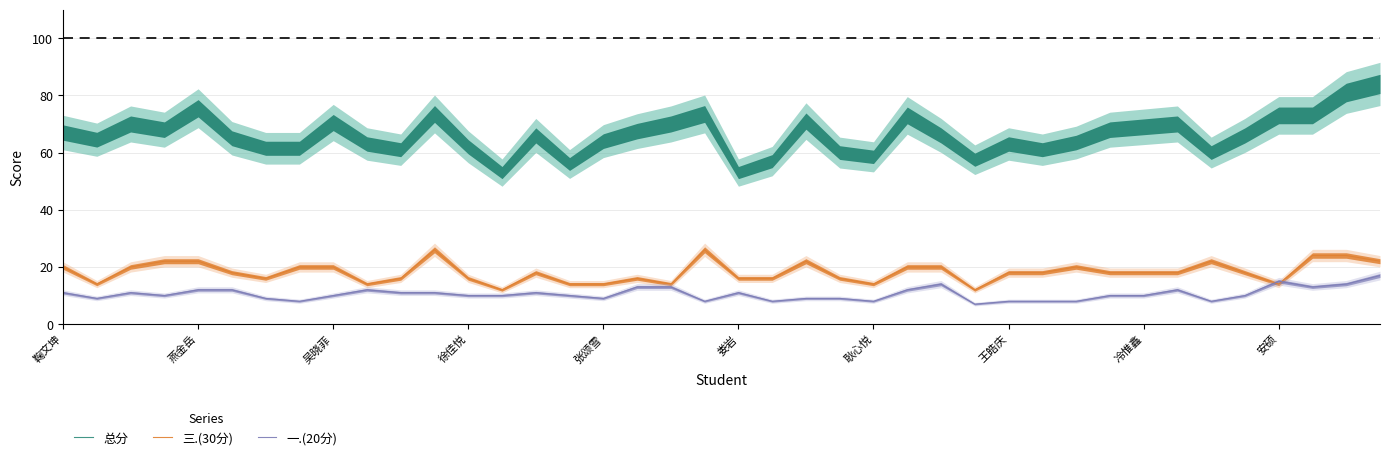

How many distinct data groups are displayed?

3